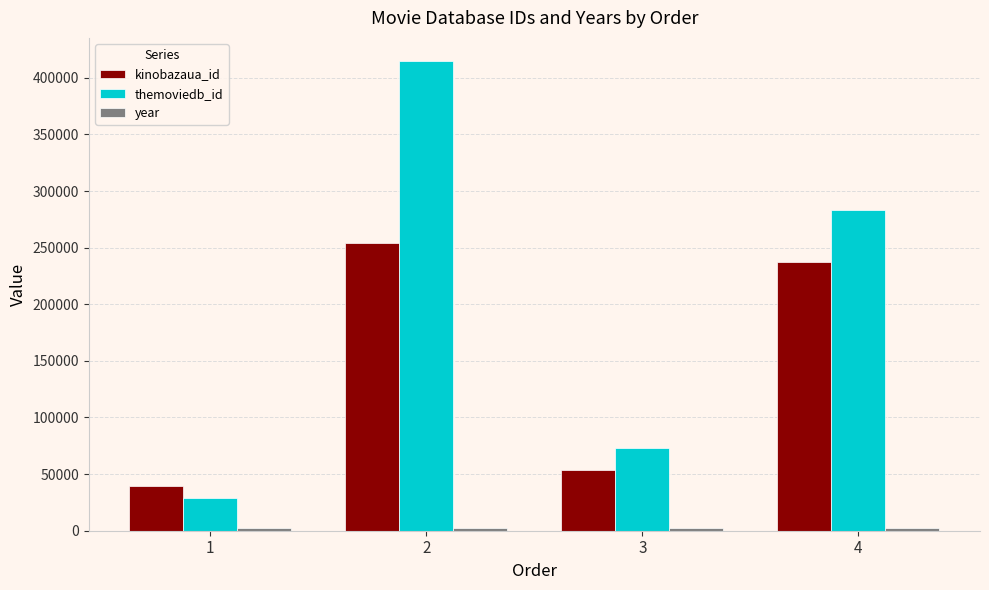

At which category is the sum across all series the highest?

2